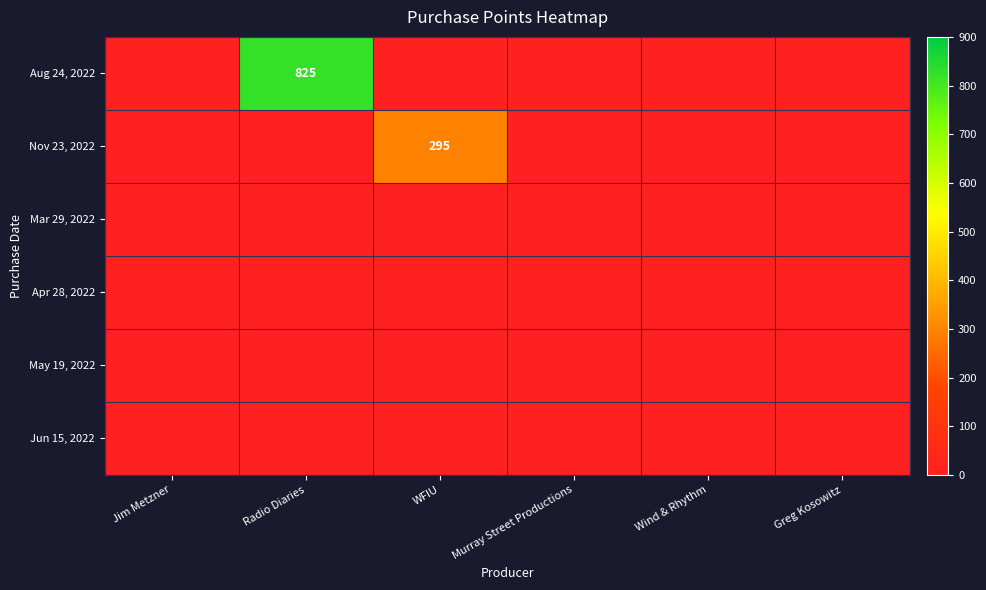

How many data points does each series have?

6